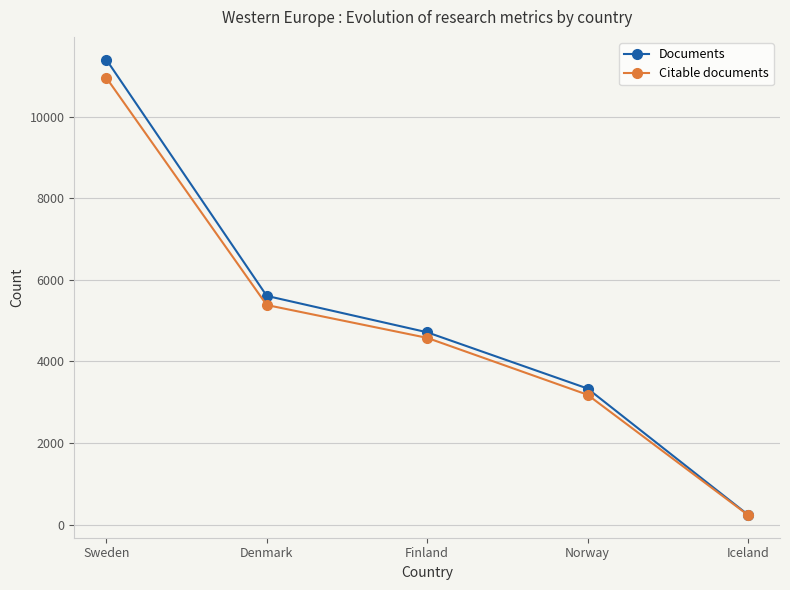

What is the label of the 2nd point from the left?

Denmark